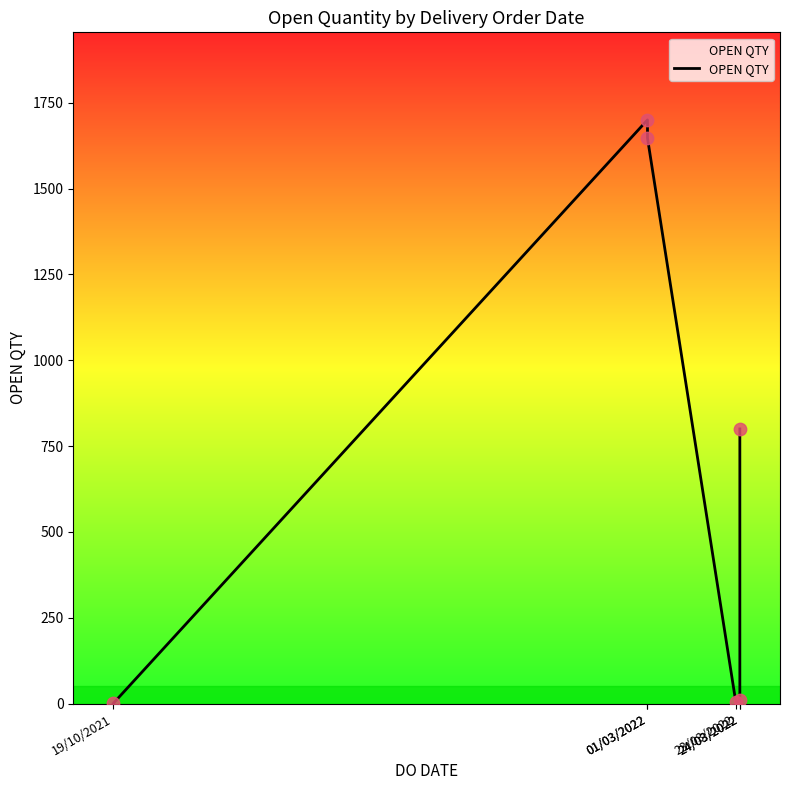

What is the ratio of the value at 23/03/2022 to the value at 24/03/2022?

0.4